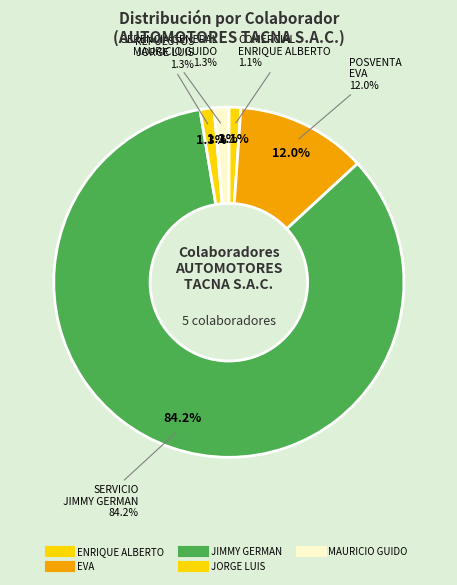

What is the largest slice in the pie chart?

JIMMY GERMAN